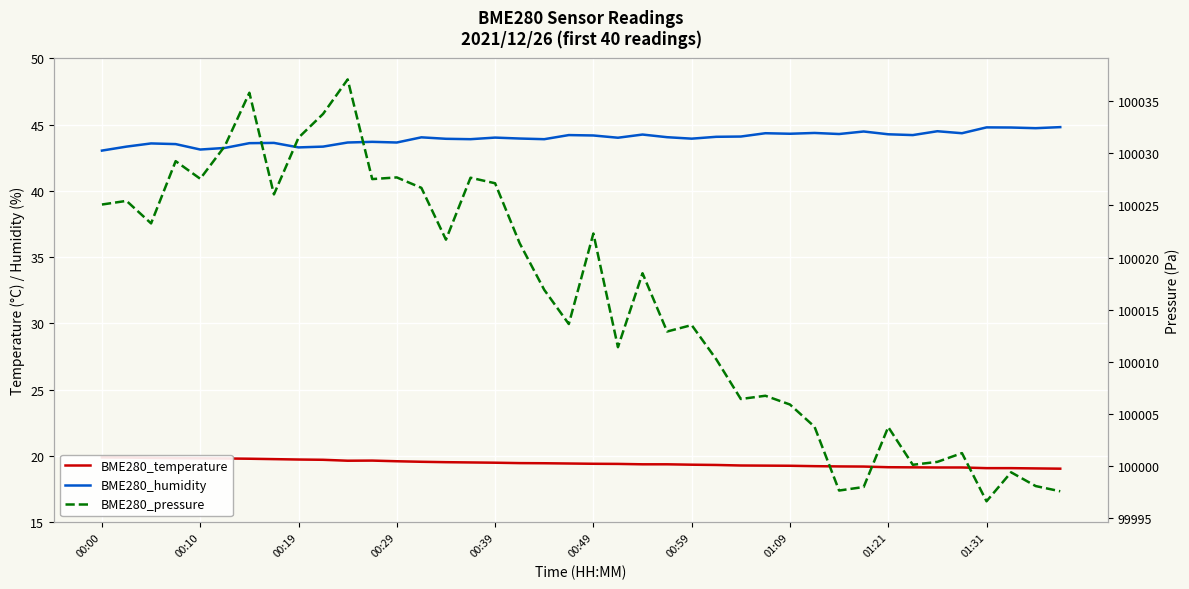

True or false: BME280_temperature and BME280_humidity intersect in this chart.

False